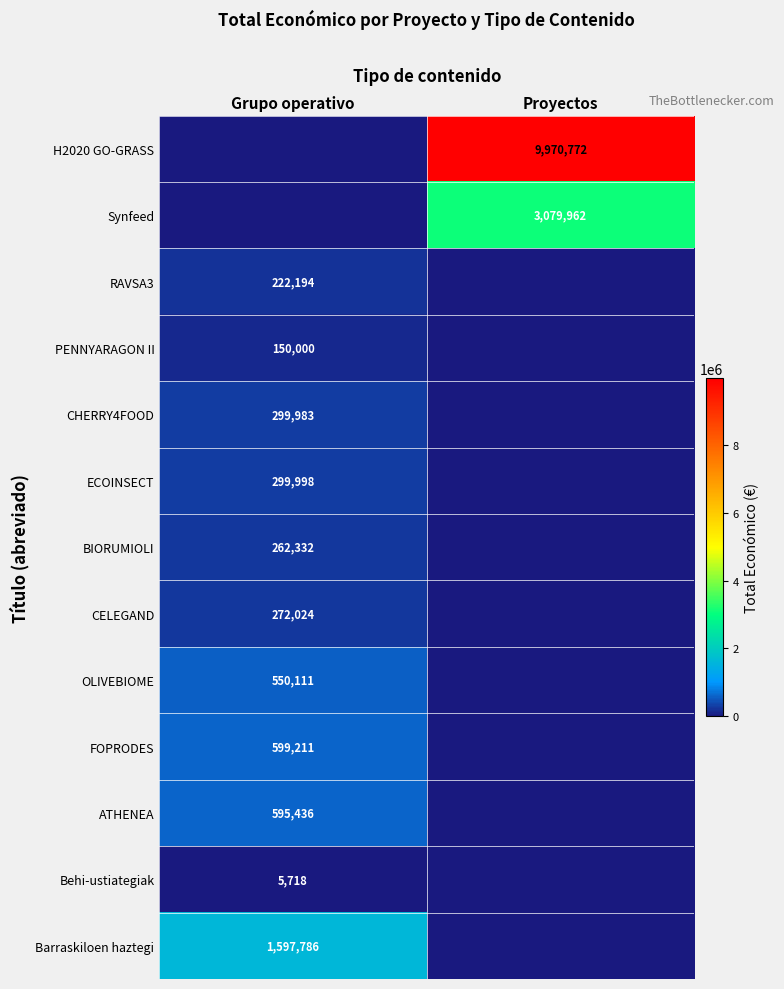

Is it true that H2020 GO-GRASS equals 9970772 at Proyectos?

True